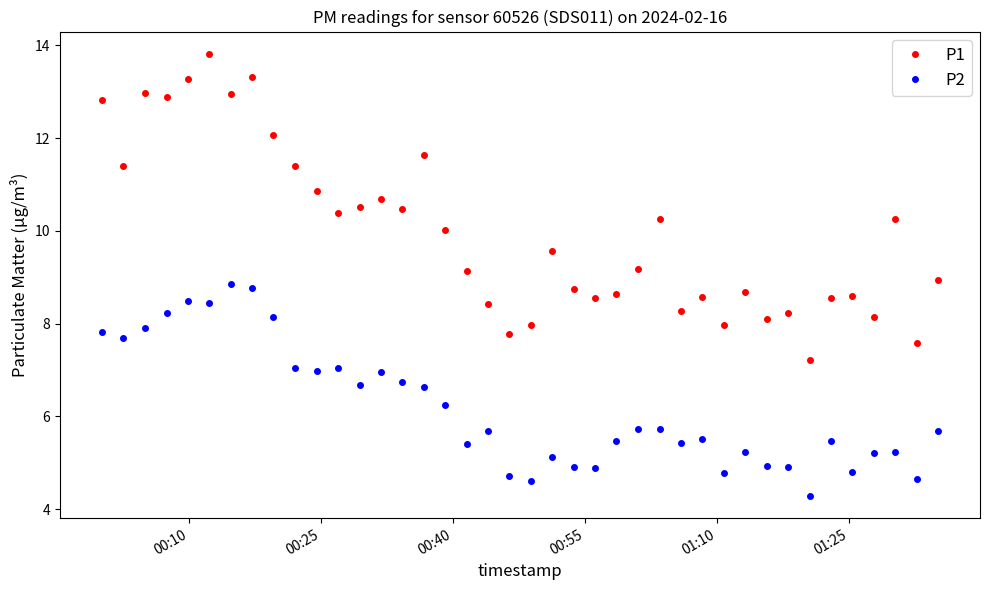

What is the sum of all P1 values?

398.8